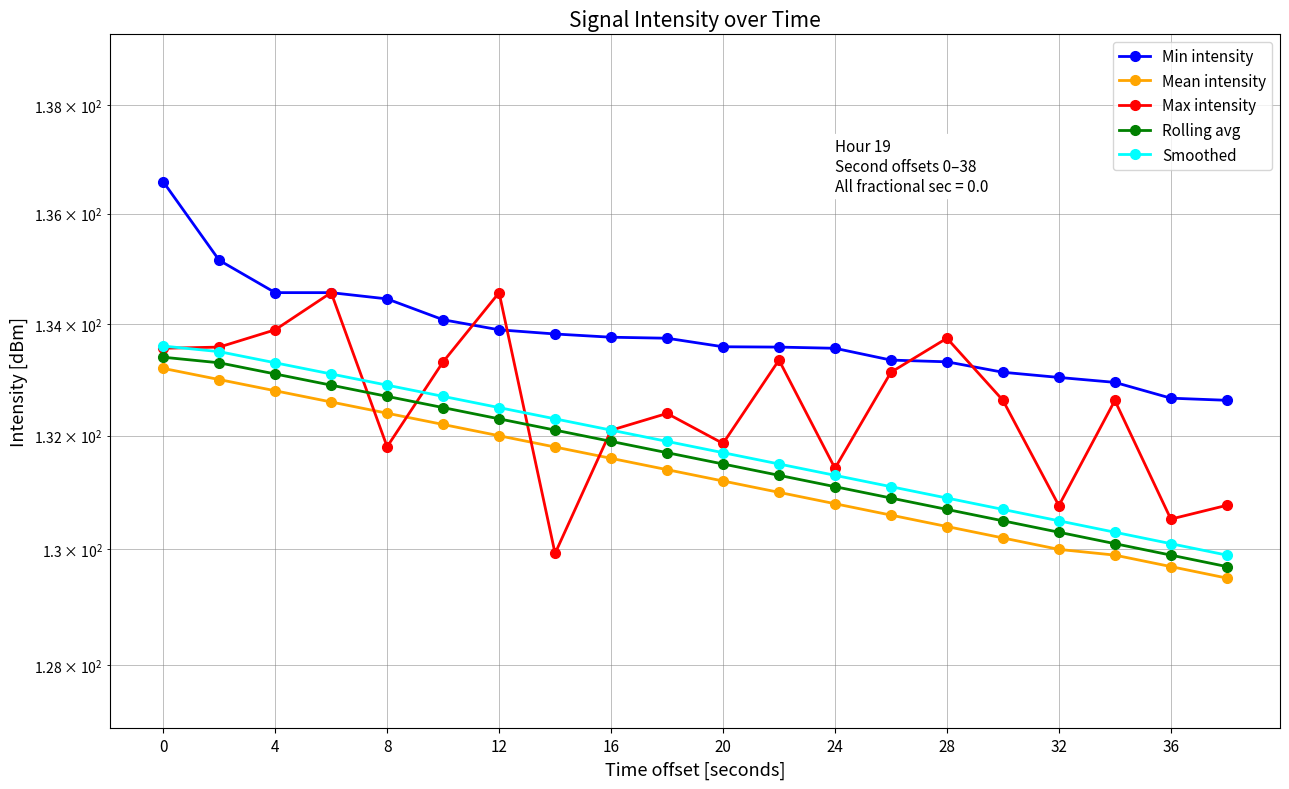

At which label does Max intensity reach its peak?

12